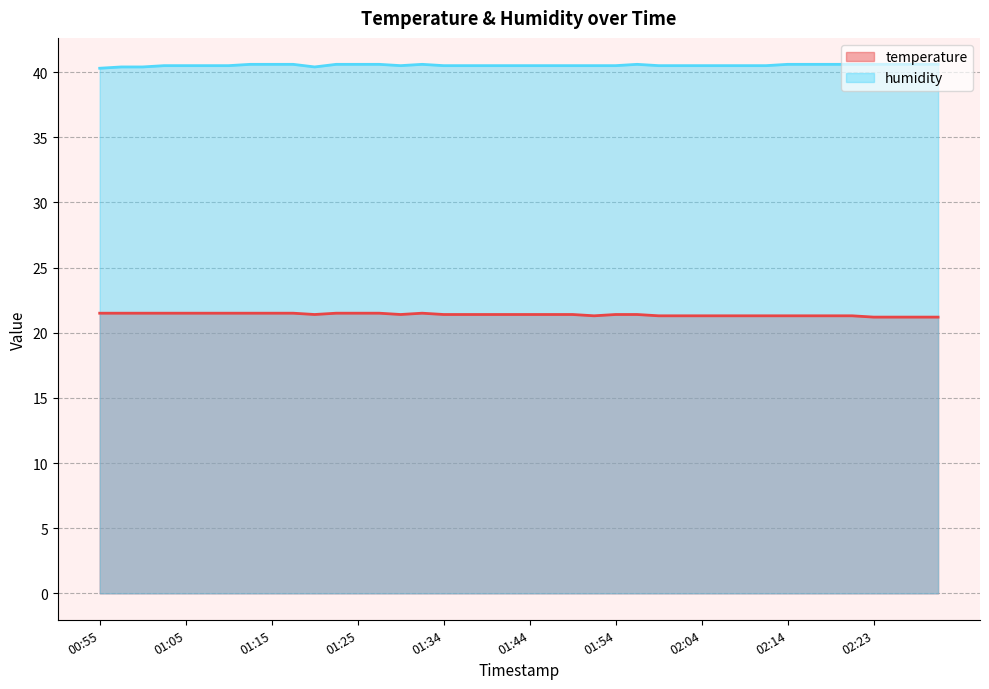

Which series has the largest total across all categories?

humidity